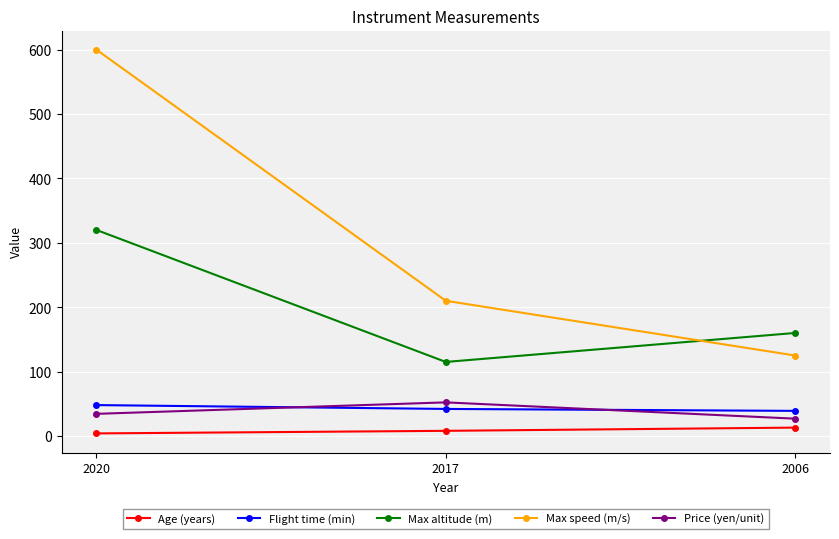

Reading left to right, what are all the values shown in this chart?

Age (years): 2020=4.0	2017=8.0	2006=13.0
Flight time (min): 2020=48.0	2017=42.0	2006=39.0
Max altitude (m): 2020=320.0	2017=115.0	2006=160.0
Max speed (m/s): 2020=600.0	2017=210.0	2006=125.0
Price (yen/unit): 2020=34.4	2017=52.2	2006=26.9